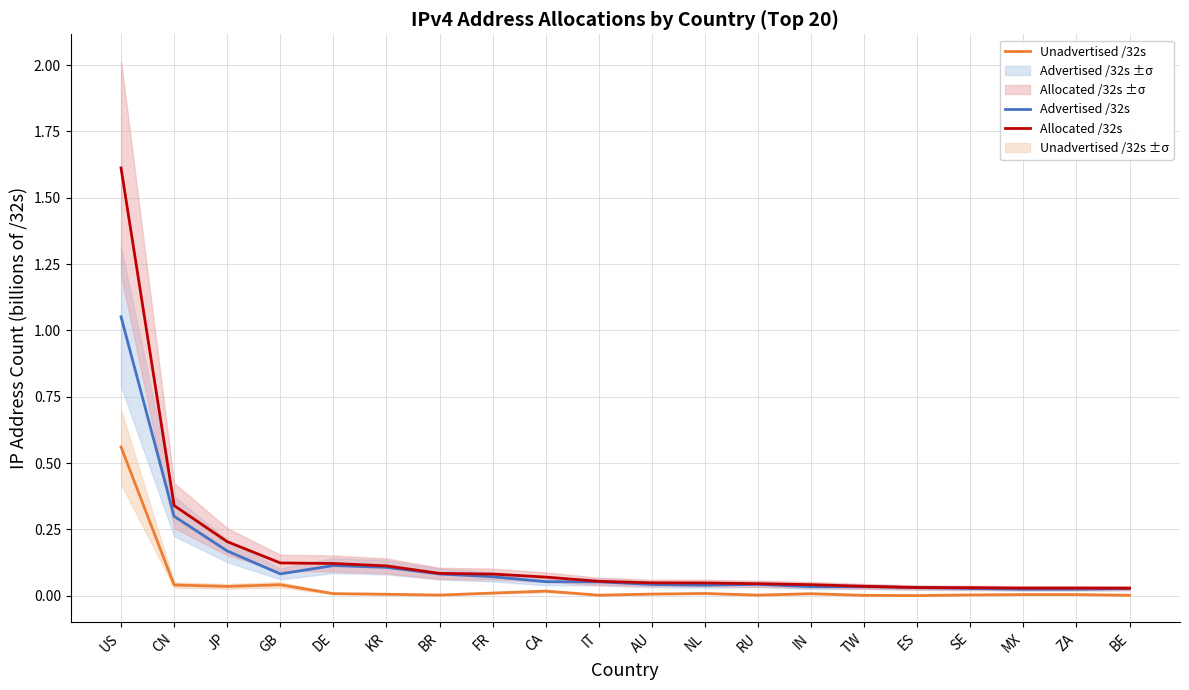

Reading left to right, what are all the values shown in this chart?

Advertised /32s: 1.1	0.3	0.2	0.1	0.1	0.1	0.1	0.1	0.1	0.1	0.0	0.0	0.0	0.0	0.0	0.0	0.0	0.0	0.0	0.0
Unadvertised /32s: 0.6	0.0	0.0	0.0	0.0	0.0	0.0	0.0	0.0	0.0	0.0	0.0	0.0	0.0	0.0	0.0	0.0	0.0	0.0	0.0
Allocated /32s: 1.6	0.3	0.2	0.1	0.1	0.1	0.1	0.1	0.1	0.1	0.0	0.0	0.0	0.0	0.0	0.0	0.0	0.0	0.0	0.0